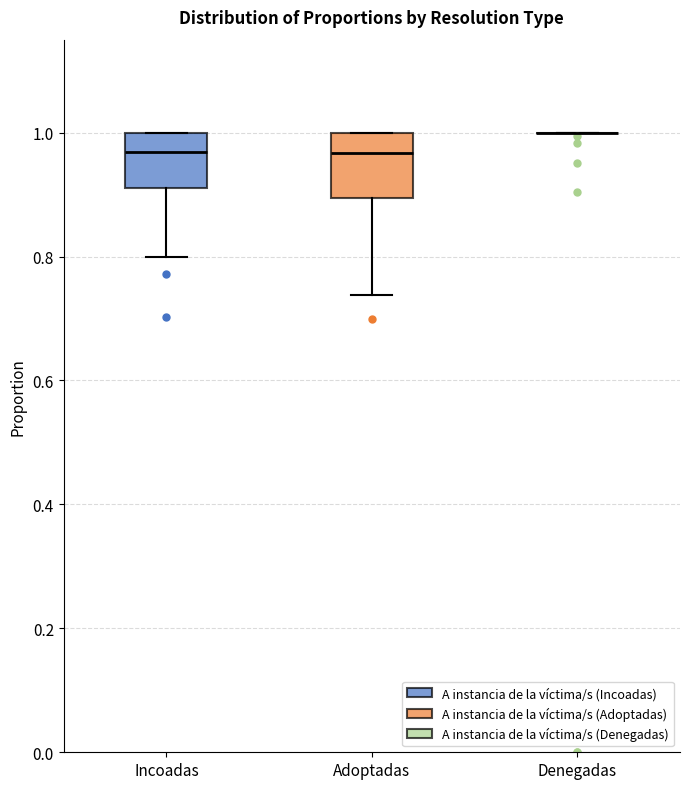

Reading left to right, transcribe this box plot: for each box, give where its median line is, the range the box spans, and where its two whiskers end, as read against the y-axis. The values are not printed on the chart, so give them approximately, as read against the axis.

Incoadas: median 0.96, box 0.92 to 1.00, whiskers 0.80 to 1.00
Adoptadas: median 0.96, box 0.90 to 1.00, whiskers 0.74 to 1.00
Denegadas: box collapsed to a line at 1.00, whiskers 1.00 to 1.00